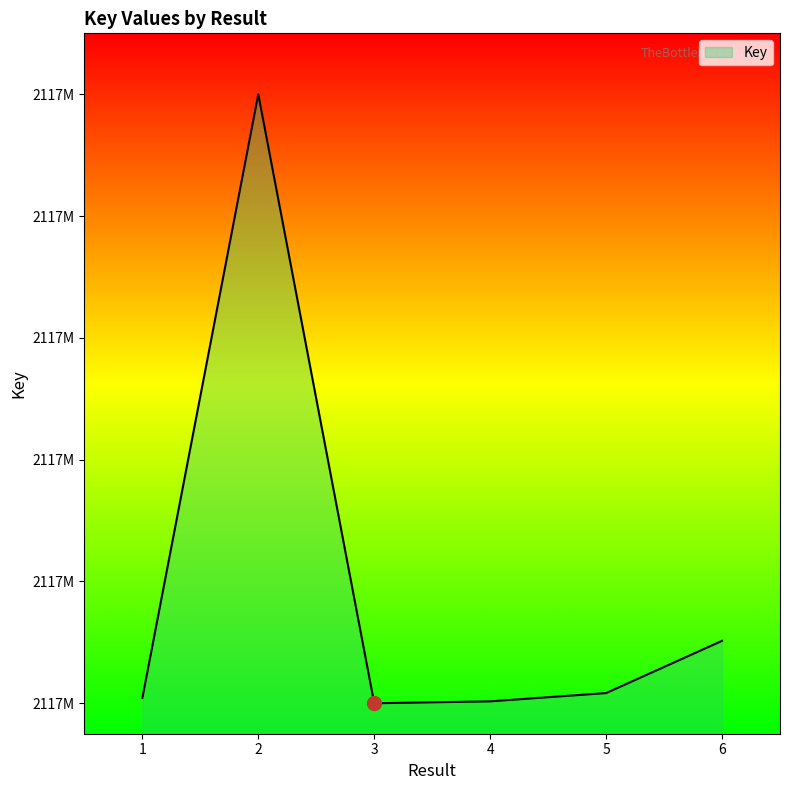

How many interior local valleys (lower than both neighbors) does the data have?

1